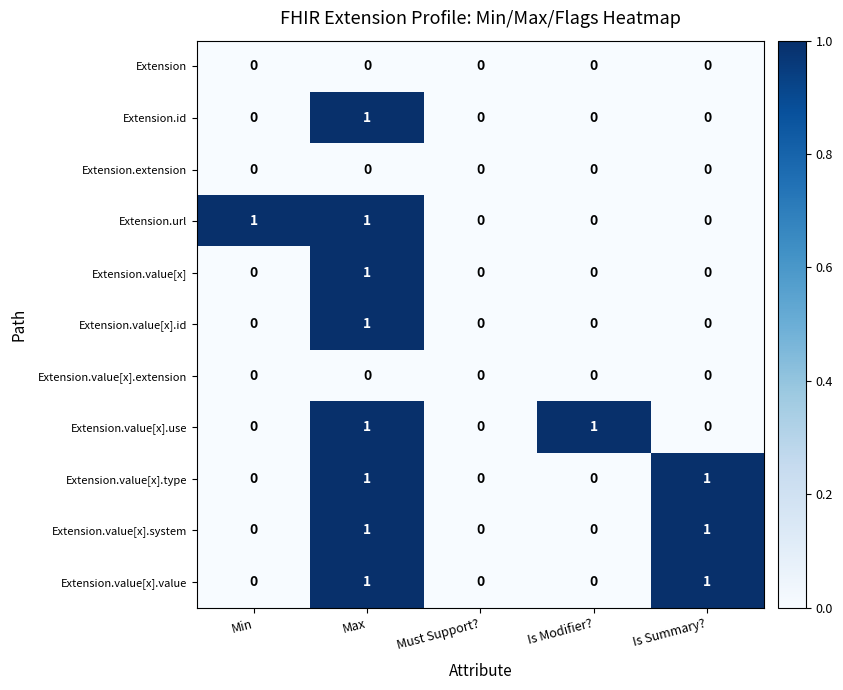

Between Min and Must Support?, which series saw the biggest shift?

Extension.url